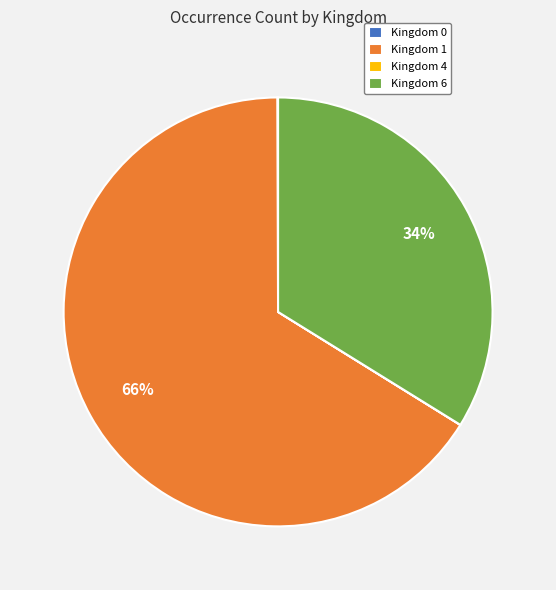

Between Kingdom 6 and Kingdom 1, which is larger?

Kingdom 1